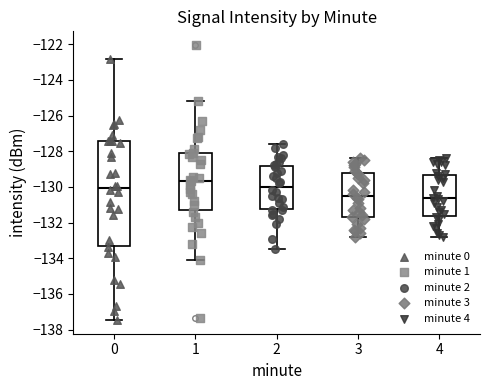

Which box is the tallest, from its lower edge to its upper edge?

0